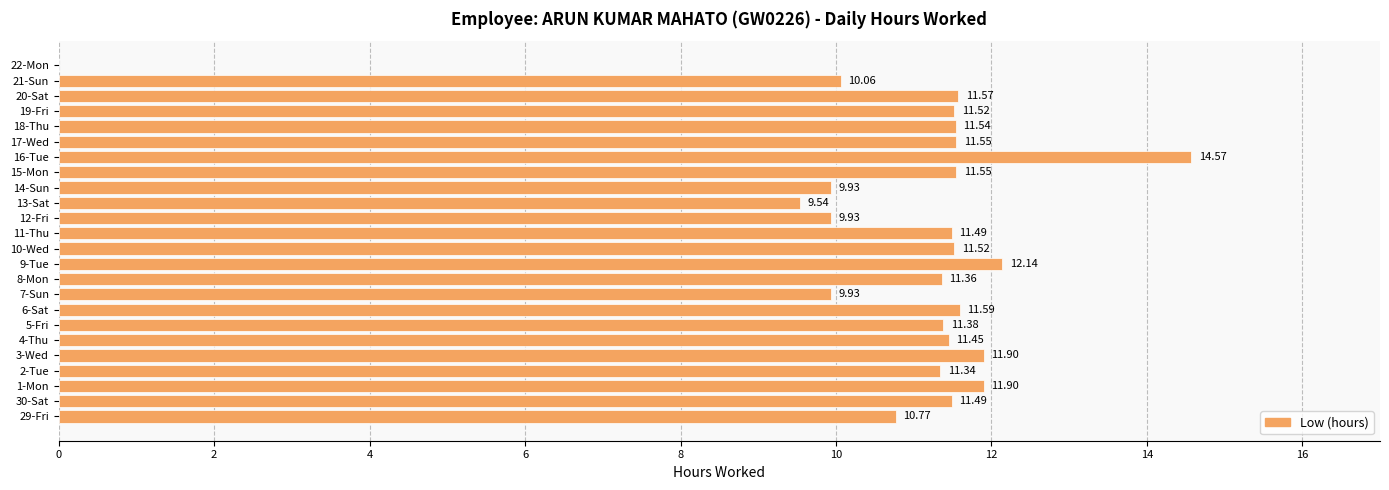

Are the bars grouped side by side (vs. stacked)?

No